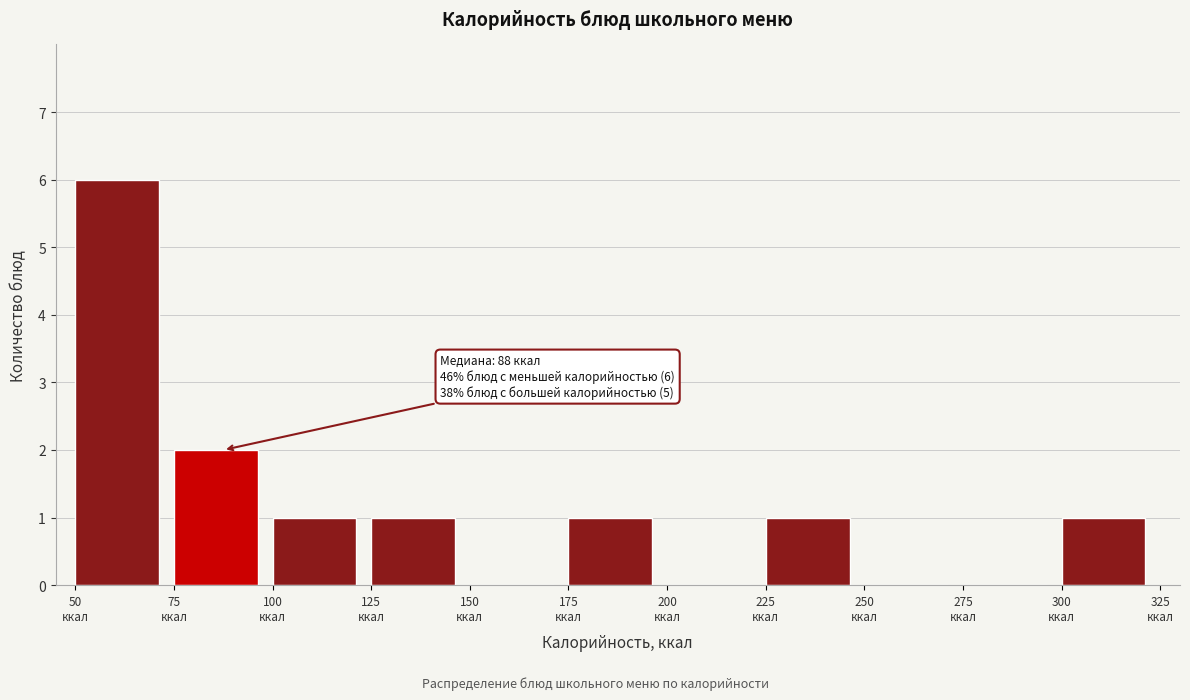

Over which range of the x-axis is the bar tallest?

50 to 75